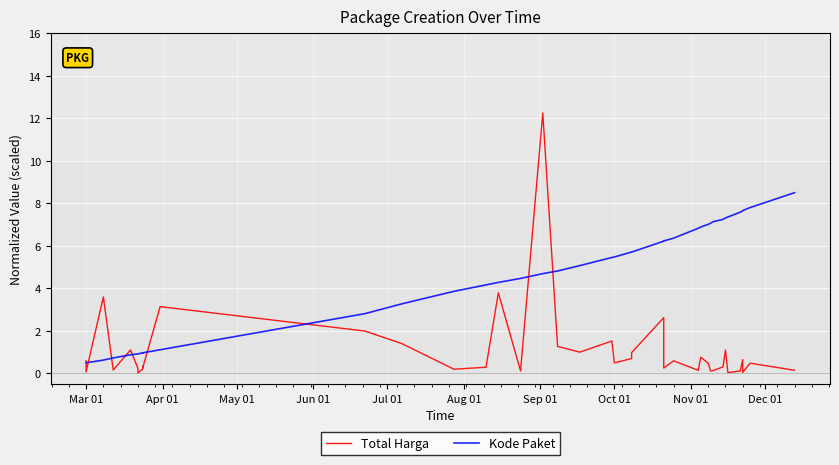

Reading left to right, transcribe all the data shown in this chart.

Total Harga: 0.6	0.1	3.6	0.2	1.1	0.2	0.0	0.2	0.3	0.3	3.1	2.0	1.4	0.2	0.3	3.8	0.1	12.2	1.3	1.0	1.5	0.5	0.7	1.0	2.6	0.3	0.6	0.1	0.8	0.5	0.1	0.1	0.3	1.1	0.0	0.1	0.7	0.1	0.5	0.1
Kode Paket: 0.5	0.5	0.6	0.7	0.9	0.9	0.9	1.0	1.0	1.0	1.1	2.8	3.3	3.9	4.2	4.3	4.5	4.7	4.8	5.1	5.5	5.5	5.7	5.7	6.2	6.2	6.4	6.8	6.9	7.0	7.1	7.1	7.2	7.3	7.4	7.6	7.6	7.7	7.8	8.5